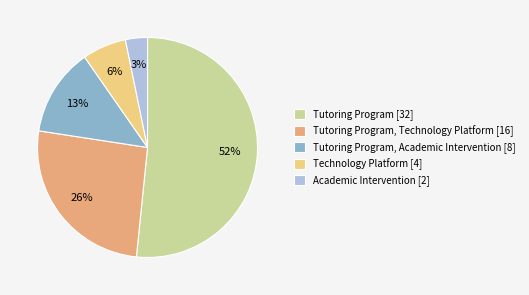

What percentage is the Academic Intervention [2] slice, to the nearest percent?

3%